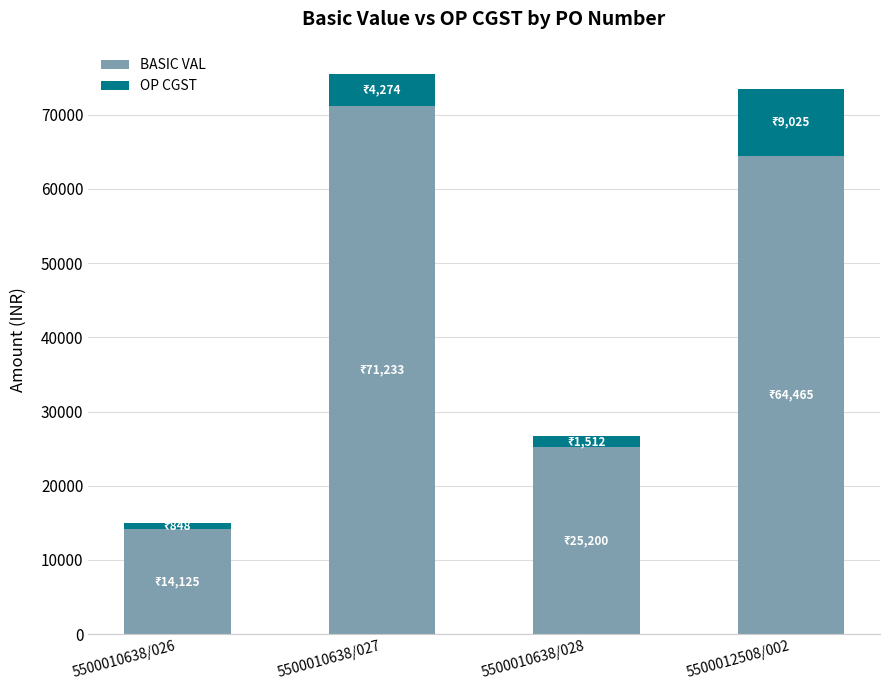

Which category has the lowest value in the BASIC VAL series?

5500010638/026